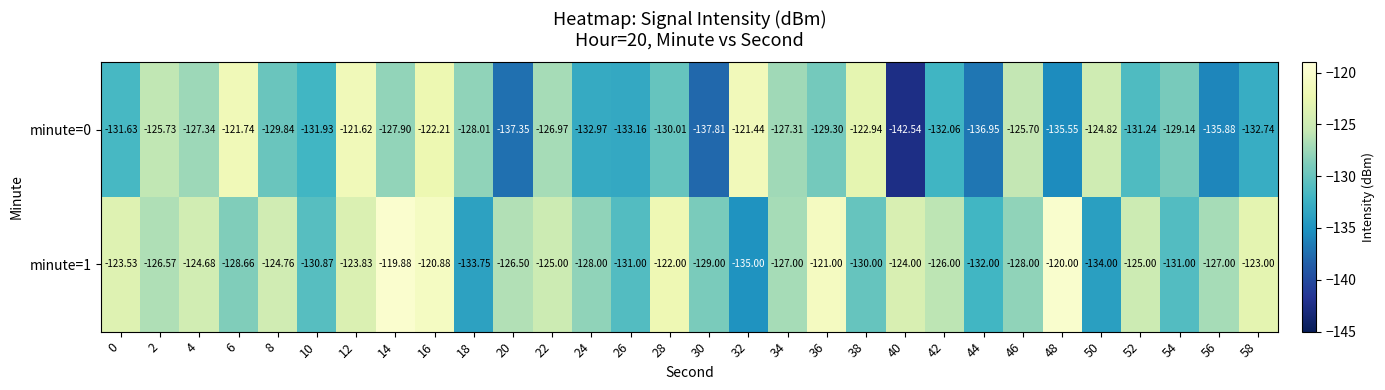

Rank the series at 40 from lowest to highest value.

minute=0, minute=1